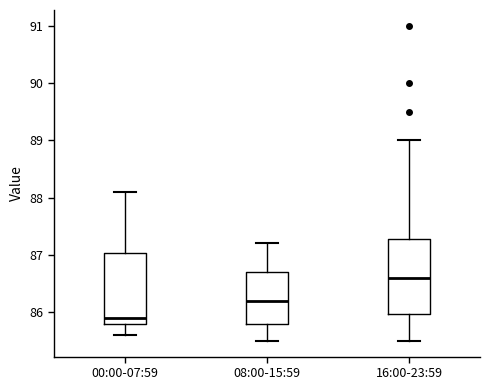

Reading left to right, transcribe this box plot: for each box, give where its median line is, the range the box spans, and where its two whiskers end, as read against the y-axis. The values are not printed on the chart, so give them approximately, as read against the axis.

00:00-07:59: median 85.9, box 85.8 to 87.0, whiskers 85.6 to 88.1
08:00-15:59: median 86.2, box 85.8 to 86.7, whiskers 85.5 to 87.2
16:00-23:59: median 86.6, box 86.0 to 87.3, whiskers 85.5 to 89.0